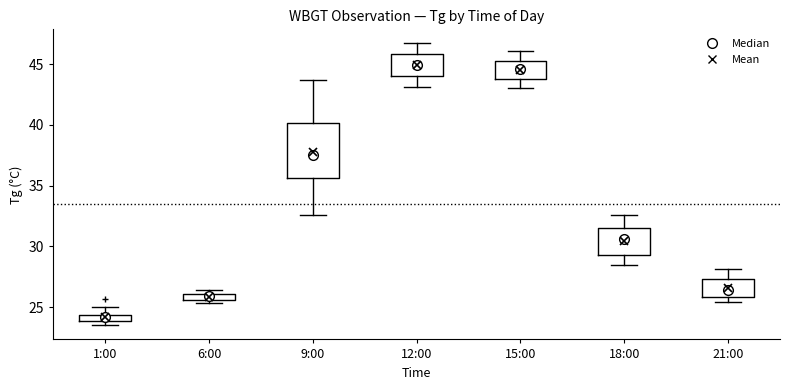

Where is the lower edge of the box for 18:00 on the y-axis? The values are not printed on the chart, so give them approximately, as read against the axis.

29.5